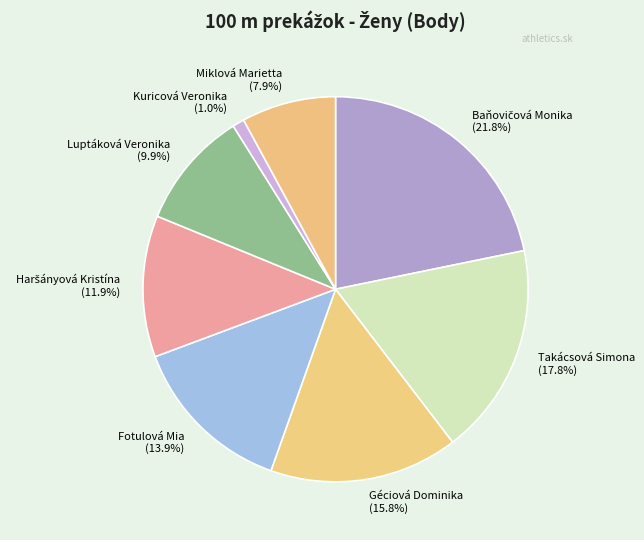

What percentage is NOT represented by Géciová Dominika?

84.2%